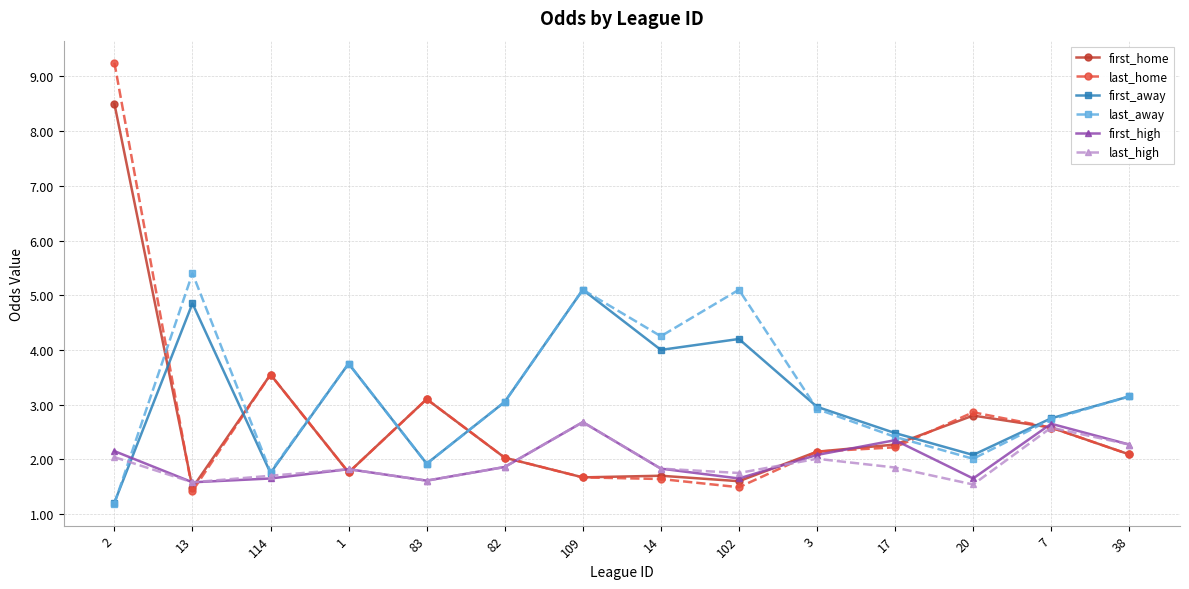

What is the difference between the highest and lowest values at 38?

1.1